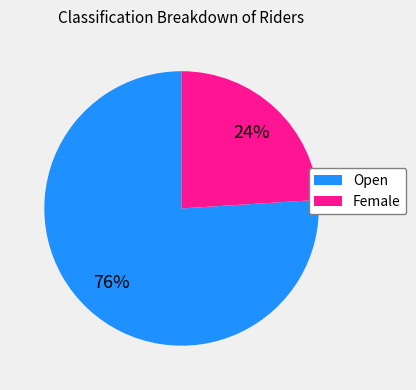

To the nearest percent, what percentage of the pie is Female?

24%